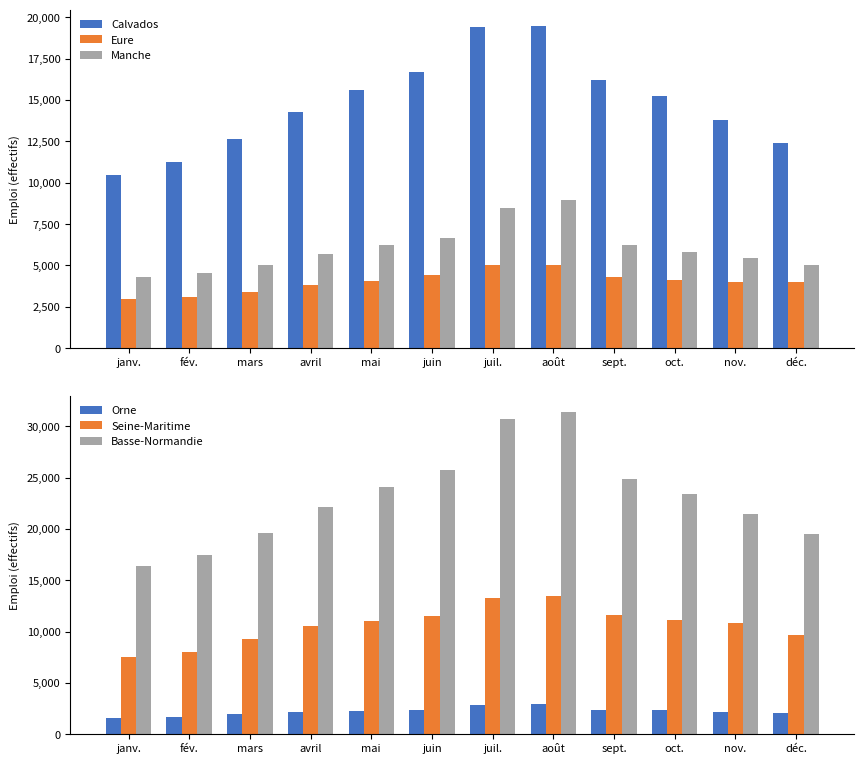

Which series has the widest spread of values?

Basse-Normandie